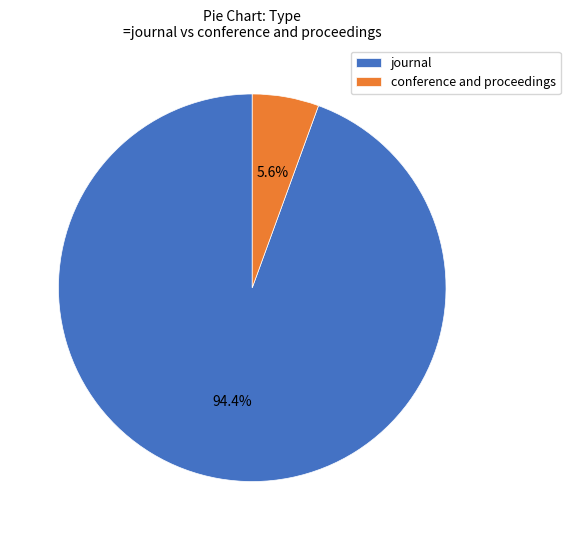

What is the ratio of the value at conference and proceedings to the value at journal?

0.1